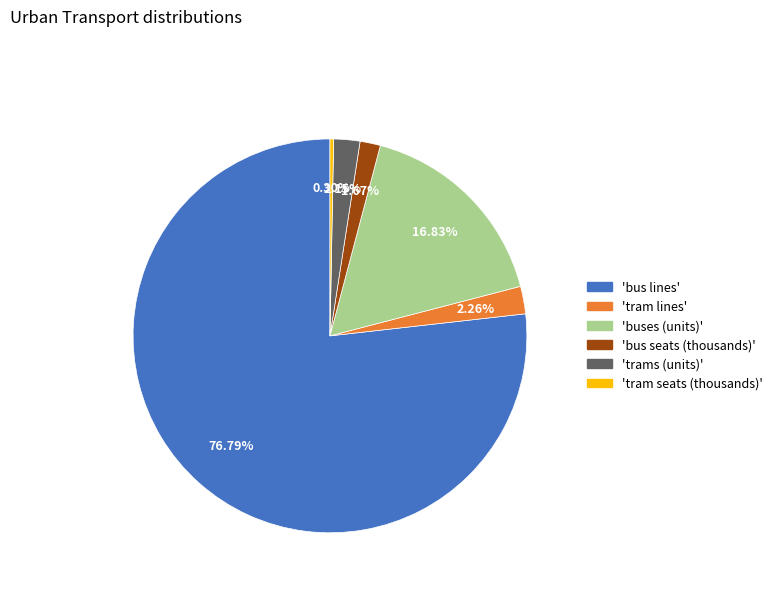

Does any single category account for the majority?

Yes